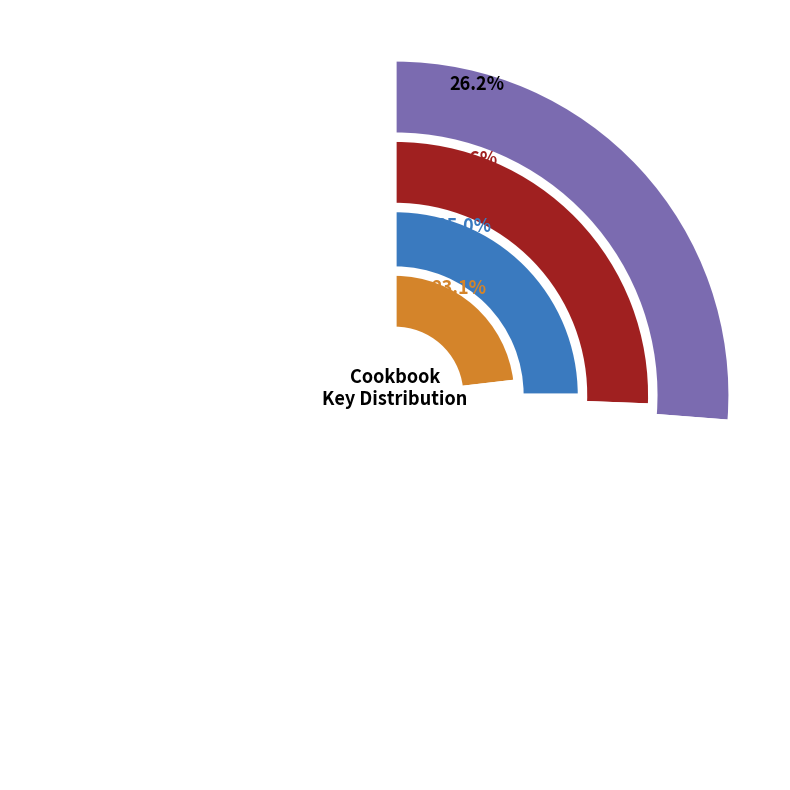

Does Recipes from the World of Tolkien account for over 50% of the chart?

No